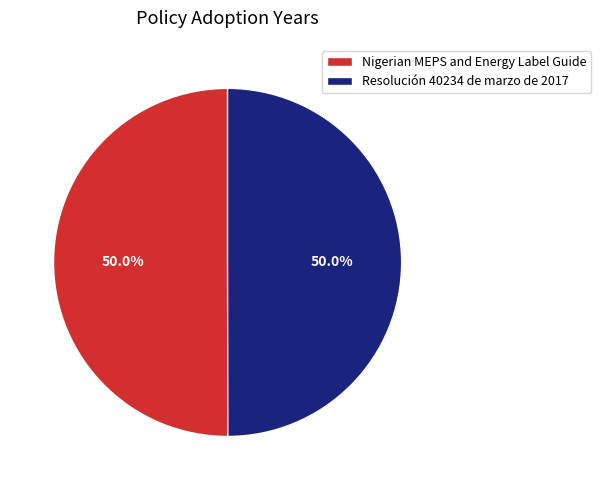

To the nearest percent, what is the combined percentage of Resolución 40234 de marzo de 2017 and Nigerian MEPS and Energy Label Guide?

100%